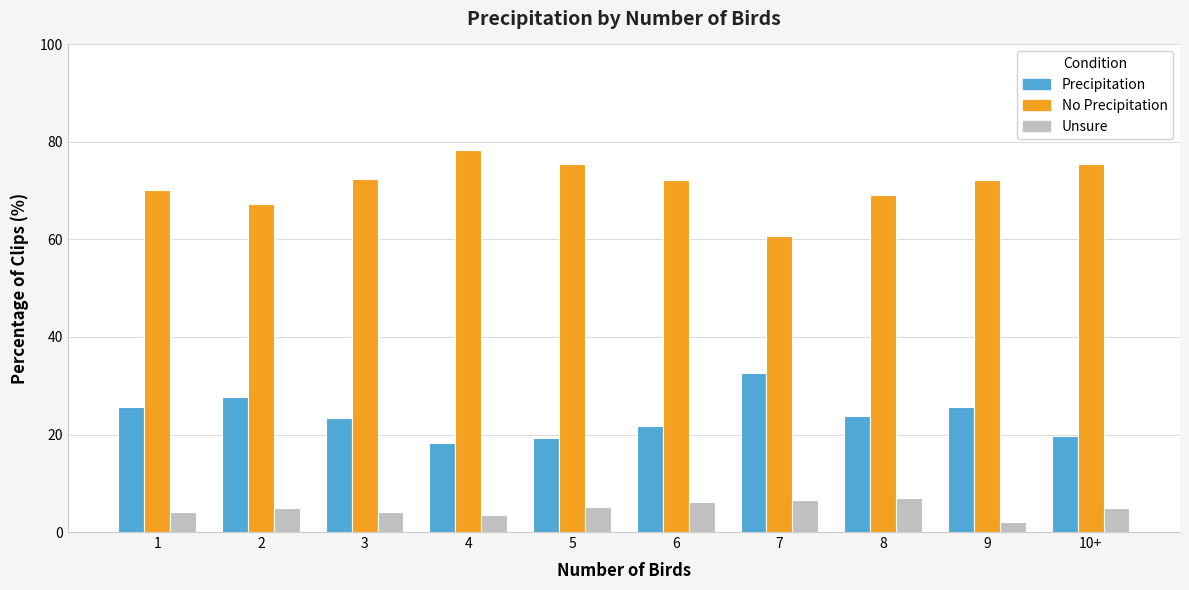

Which series has the largest range (max minus min)?

No Precipitation